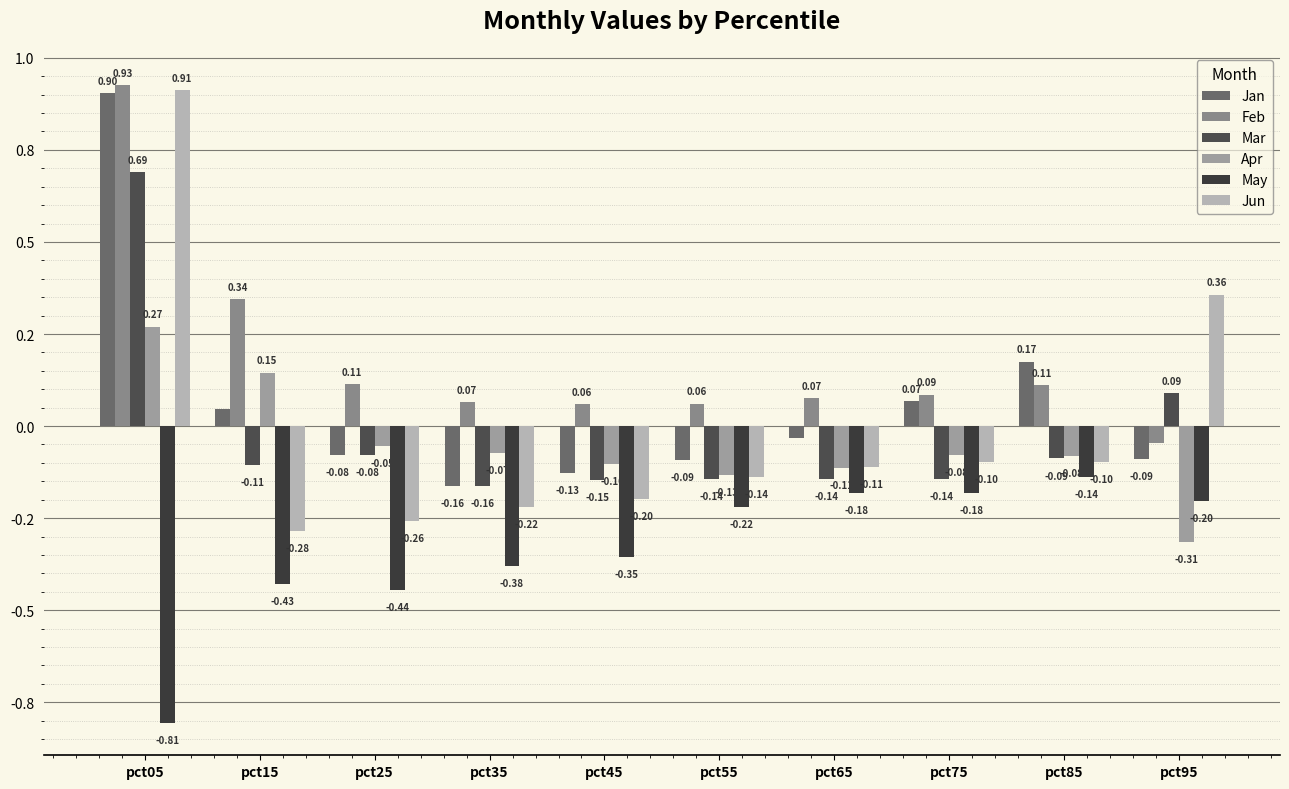

At which label does Jan first exceed 0?

pct05